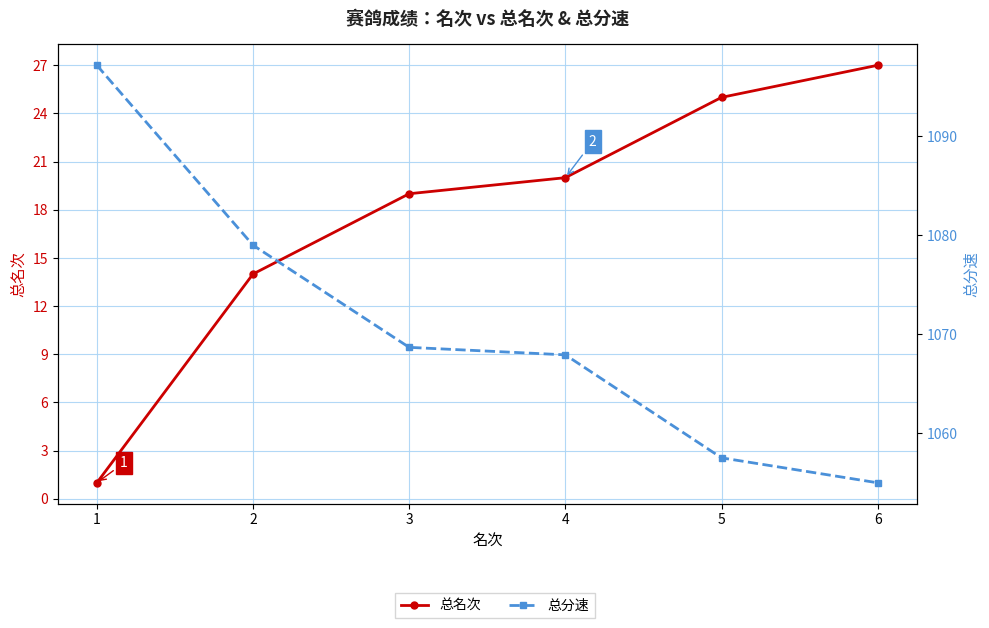

True or false: 总名次 has a value of 18.4 at 2.

False